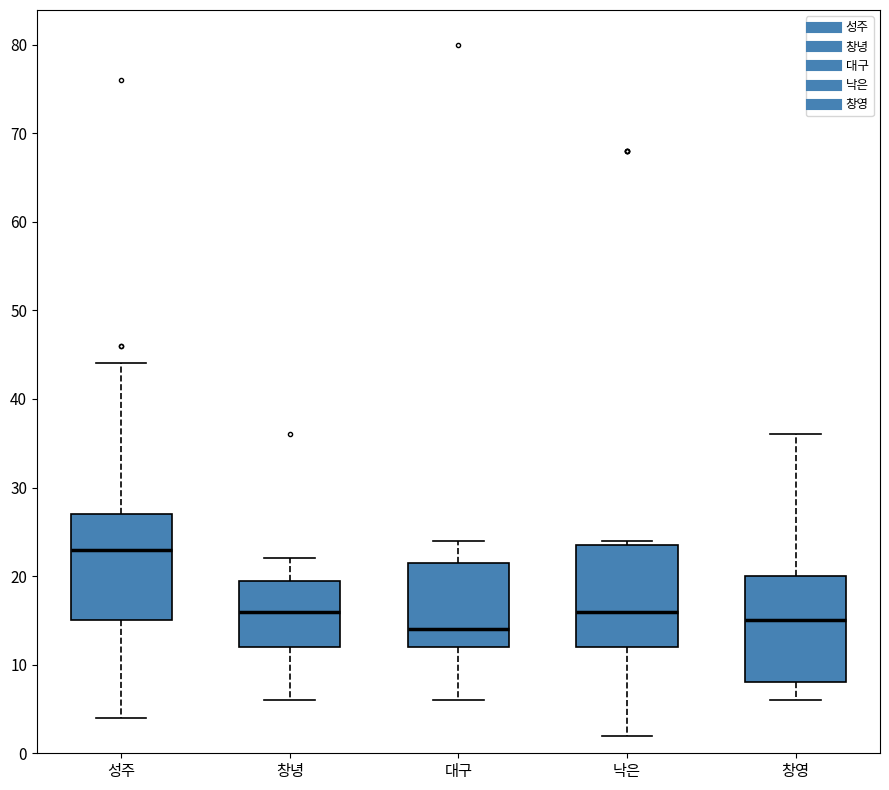

Reading left to right, transcribe this box plot: for each box, give where its median line is, the range the box spans, and where its two whiskers end, as read against the y-axis. The values are not printed on the chart, so give them approximately, as read against the axis.

성주: median 23, box 15 to 27, whiskers 4 to 44
창녕: median 16, box 12 to 20, whiskers 6 to 22
대구: median 14, box 12 to 22, whiskers 6 to 24
낙은: median 16, box 12 to 24, whiskers 2 to 24 (just above the box's upper edge)
창영: median 15, box 8 to 20, whiskers 6 to 36